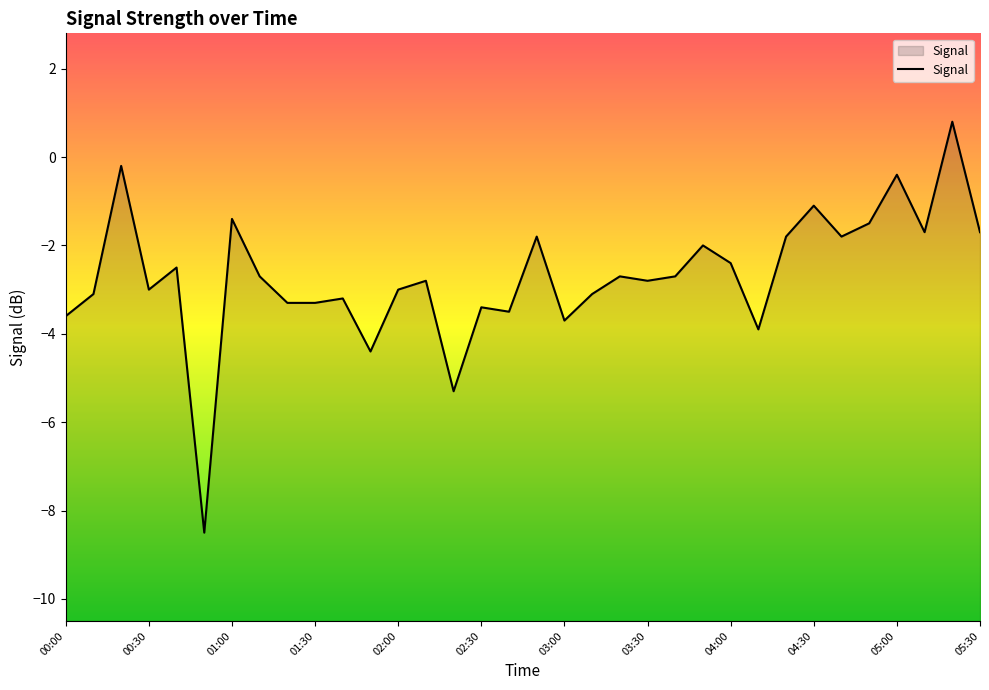

Which label corresponds to the largest value in the chart?

05:20